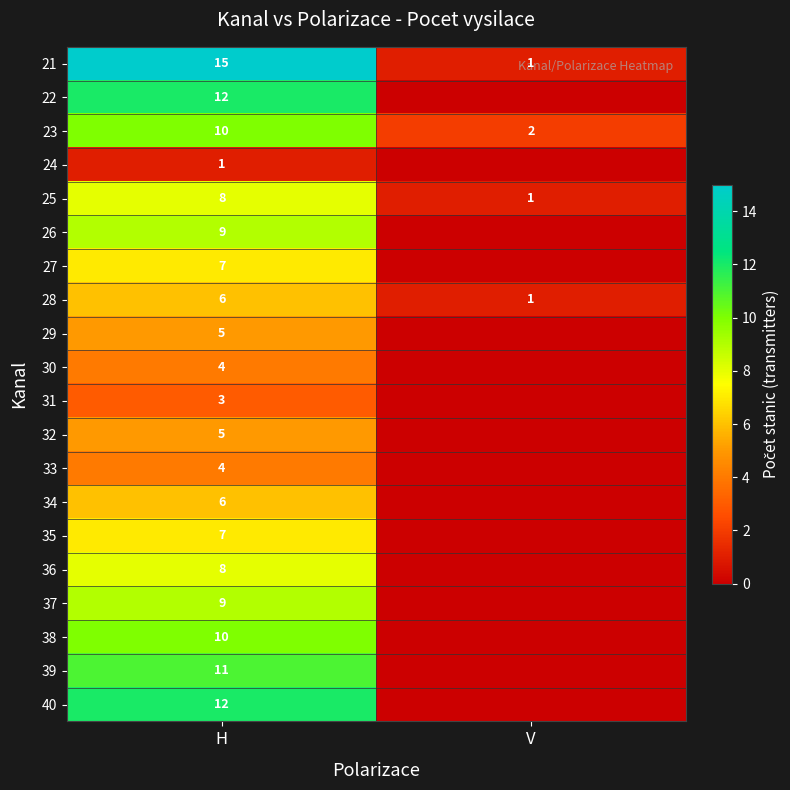

What is the difference between the highest and lowest values at H?

14